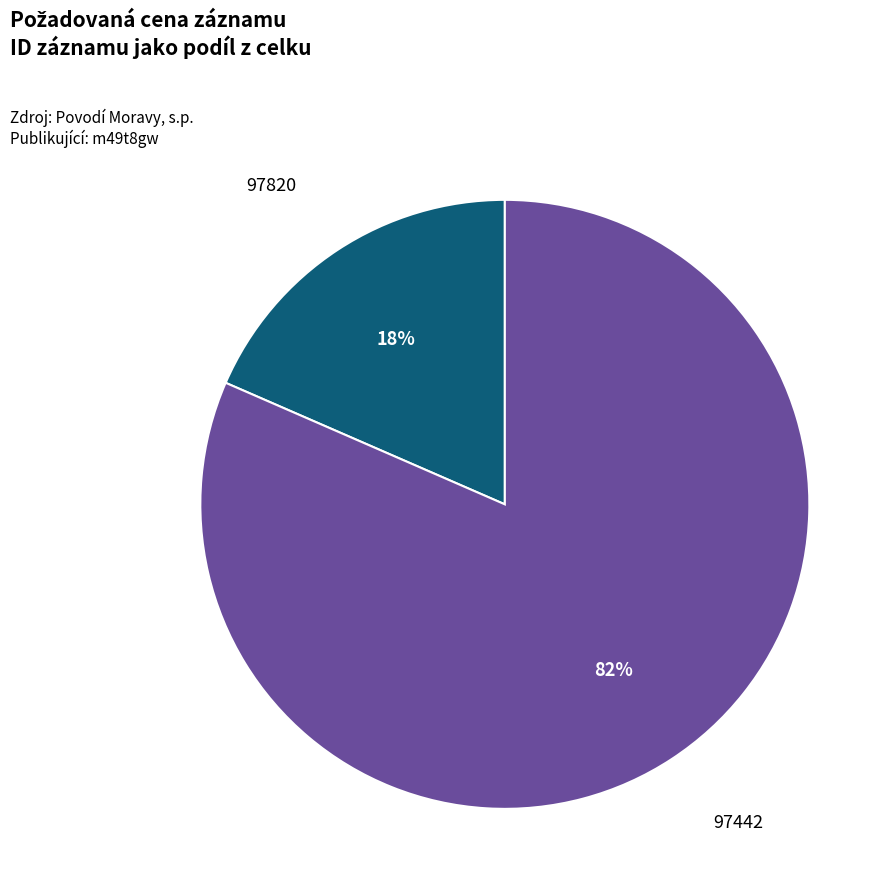

Is there any slice that represents more than half of the pie?

Yes